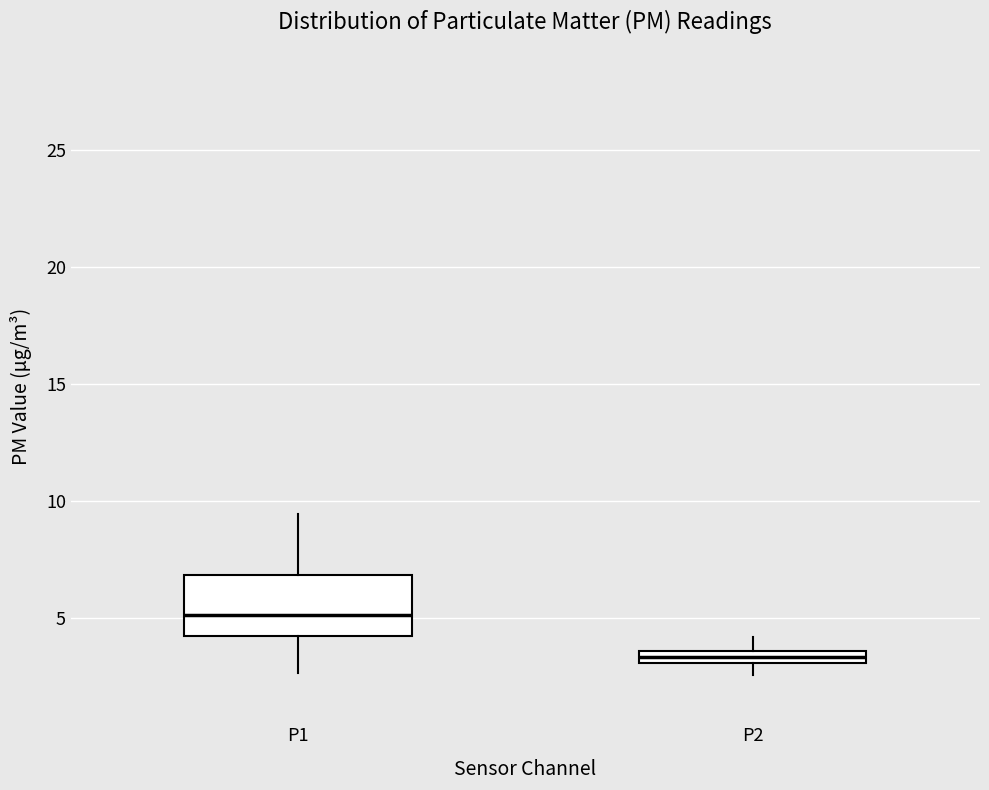

Where is the upper edge of the box for P1 on the y-axis? The values are not printed on the chart, so give them approximately, as read against the axis.

7.0